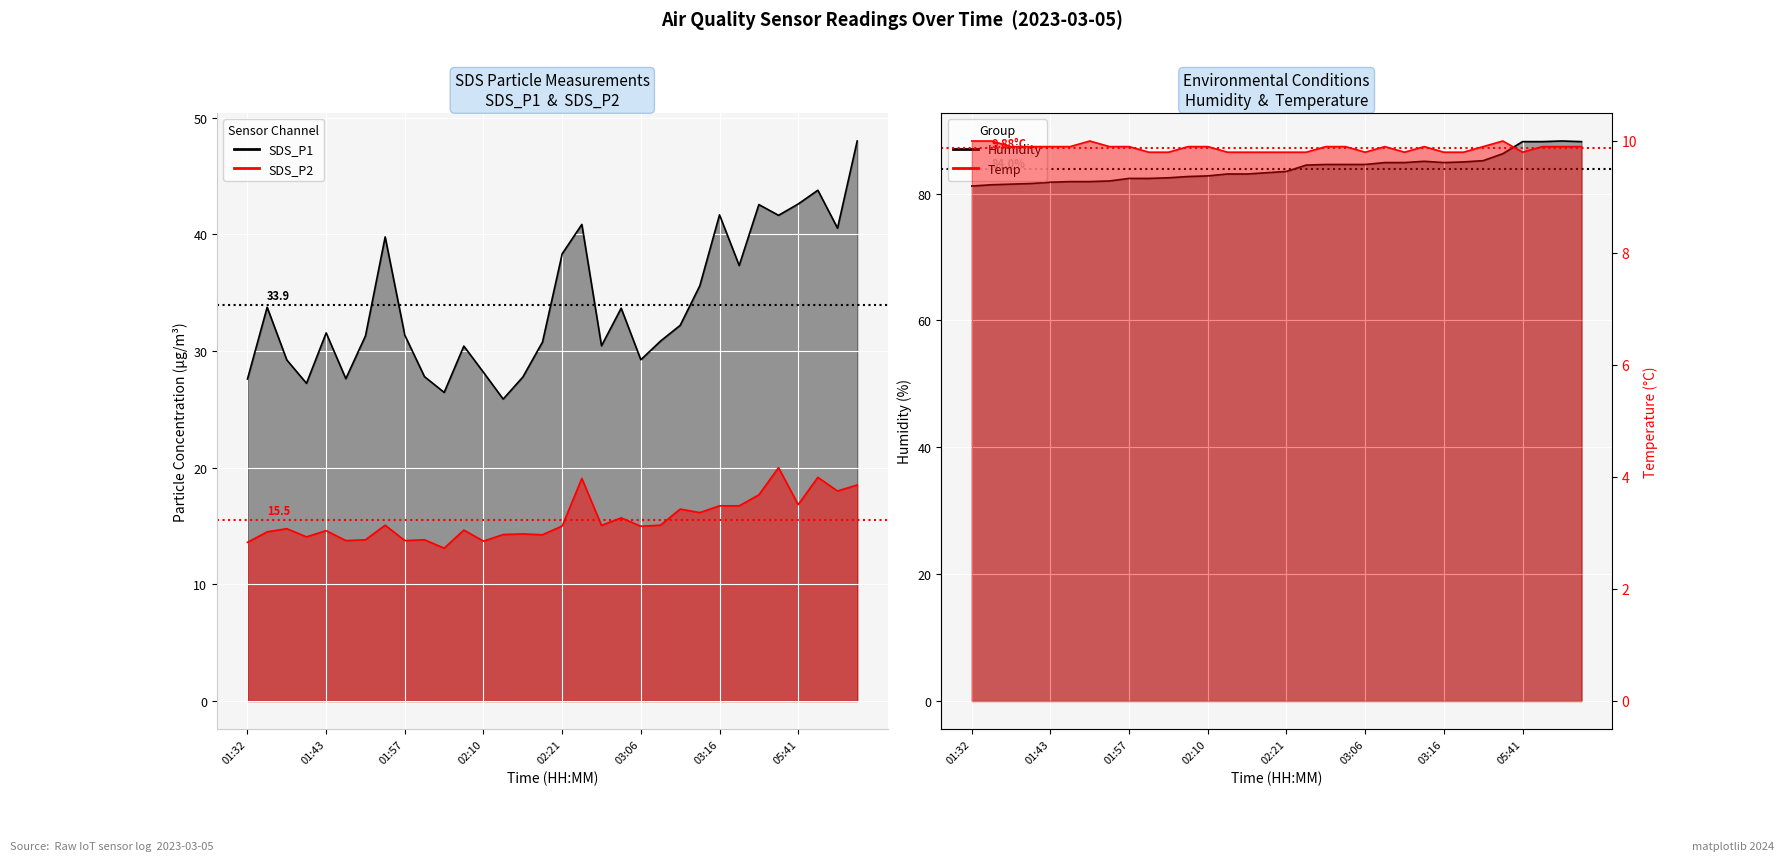

Rank the series by their average value, from highest to lowest.

SDS_P1, SDS_P2